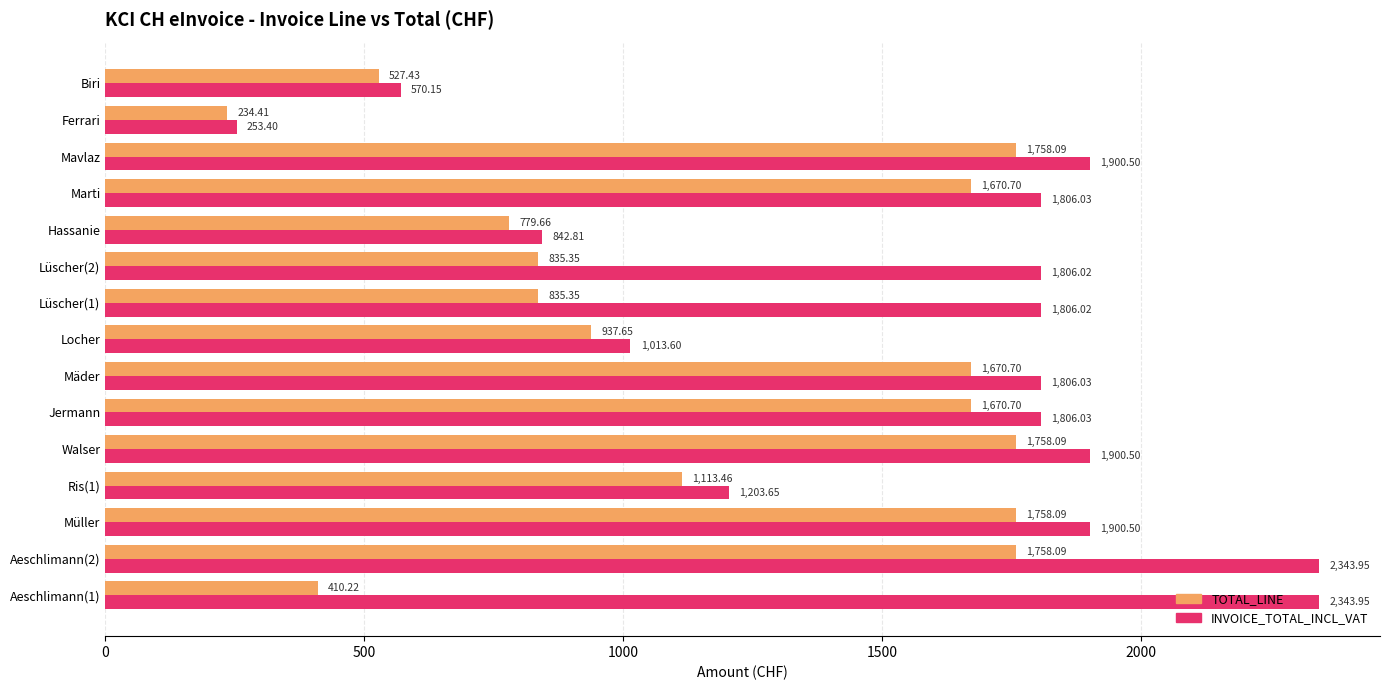

Is the value of INVOICE_TOTAL_INCL_VAT at Biri greater than the value of TOTAL_LINE at Mäder?

No